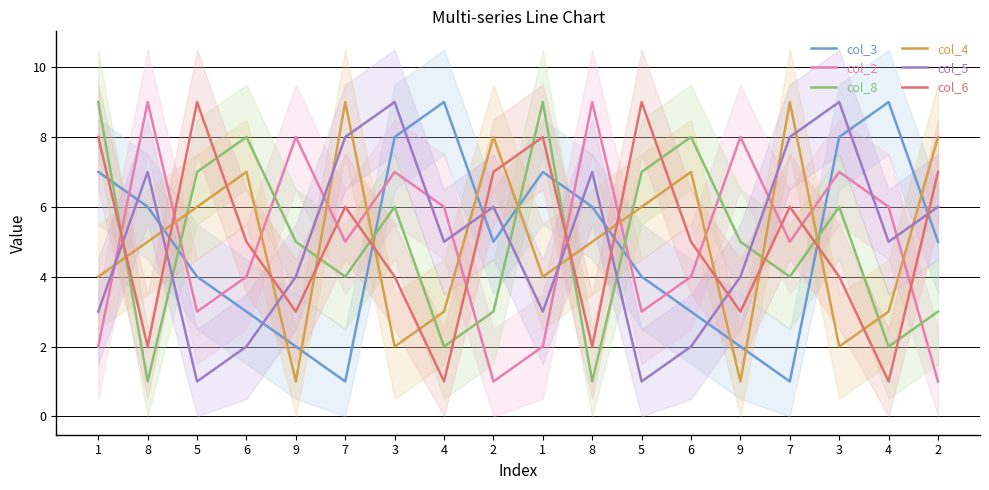

Which has a higher value, 8 or 9?

8